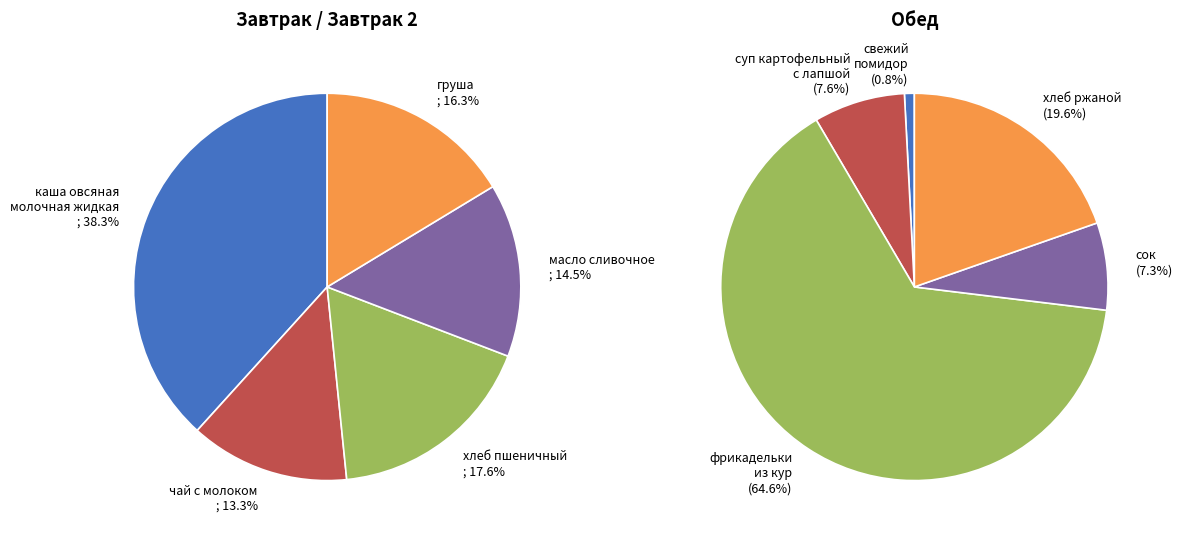

Do суп картофельный с лапшой and сок together represent more than half of the pie?

No